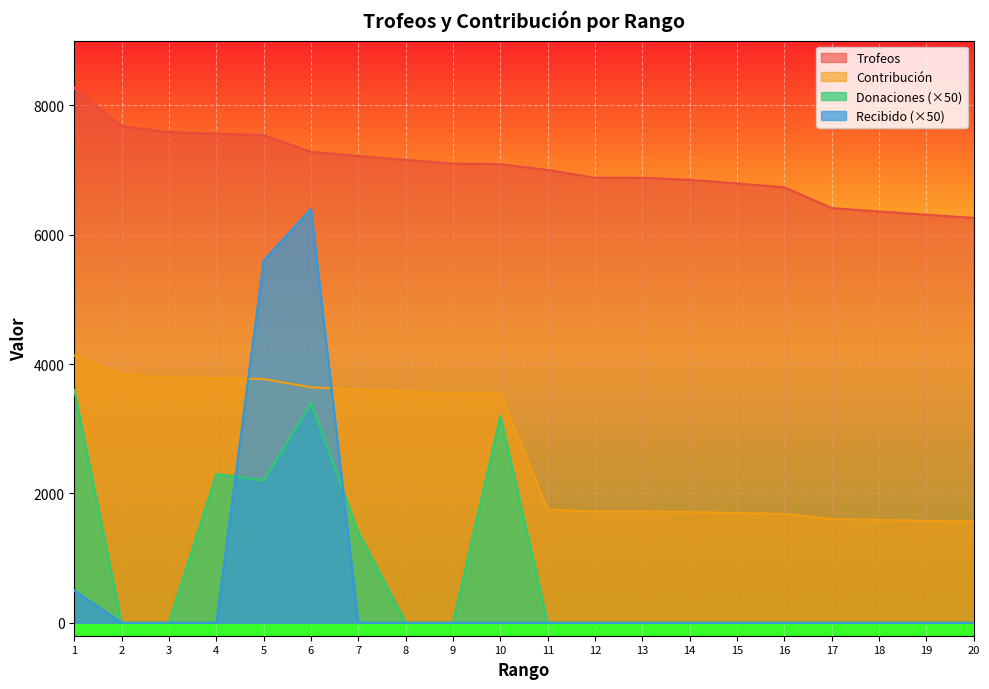

How many distinct data groups are displayed?

4